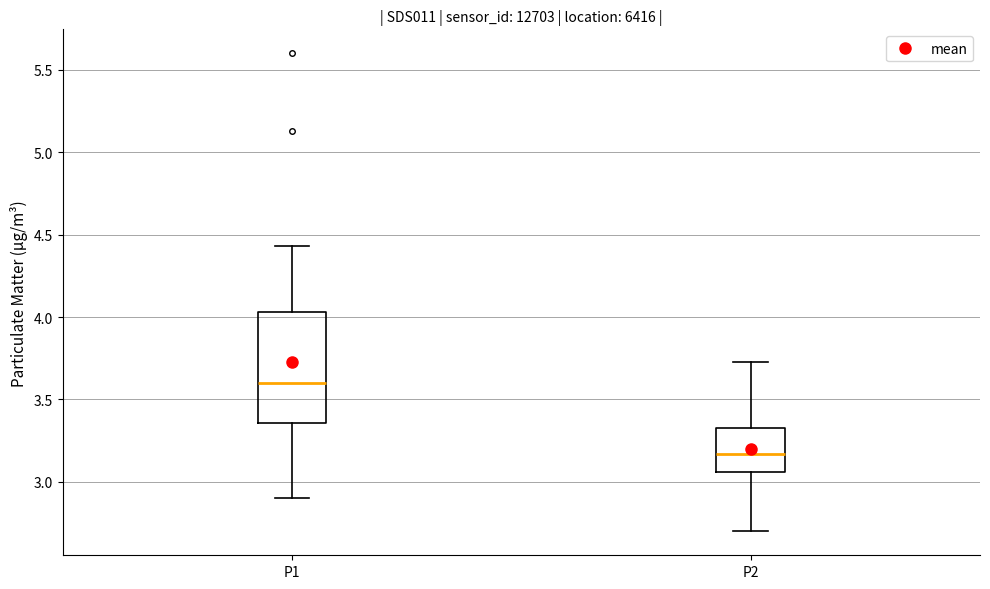

Reading left to right, read every box against the y-axis: the position of its median line, the range the box covers, and the ends of its whiskers. The values are not printed on the chart, so give them approximately, as read against the axis.

P1: median 3.60, box 3.35 to 4.05, whiskers 2.90 to 4.45
P2: median 3.15, box 3.05 to 3.35, whiskers 2.70 to 3.75